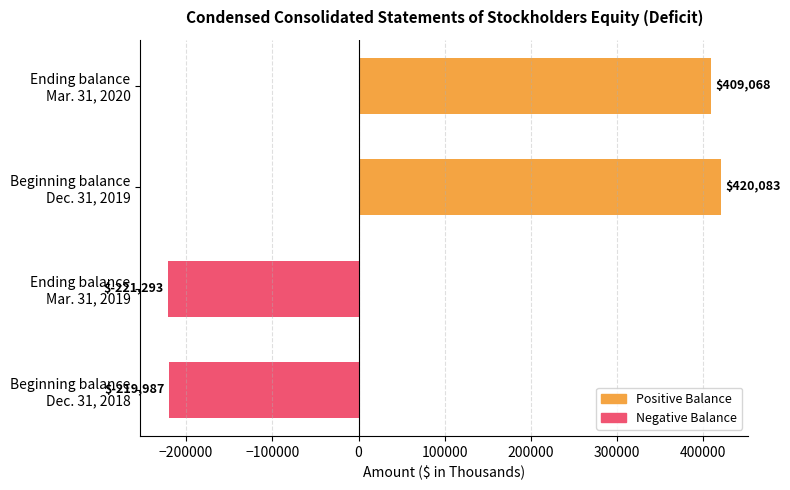

What is the difference between the second highest and minimum values?

630361